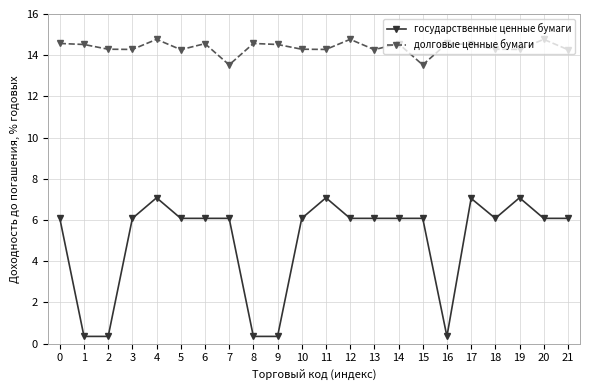

How many data points in государственные ценные бумаги are above 6?

17